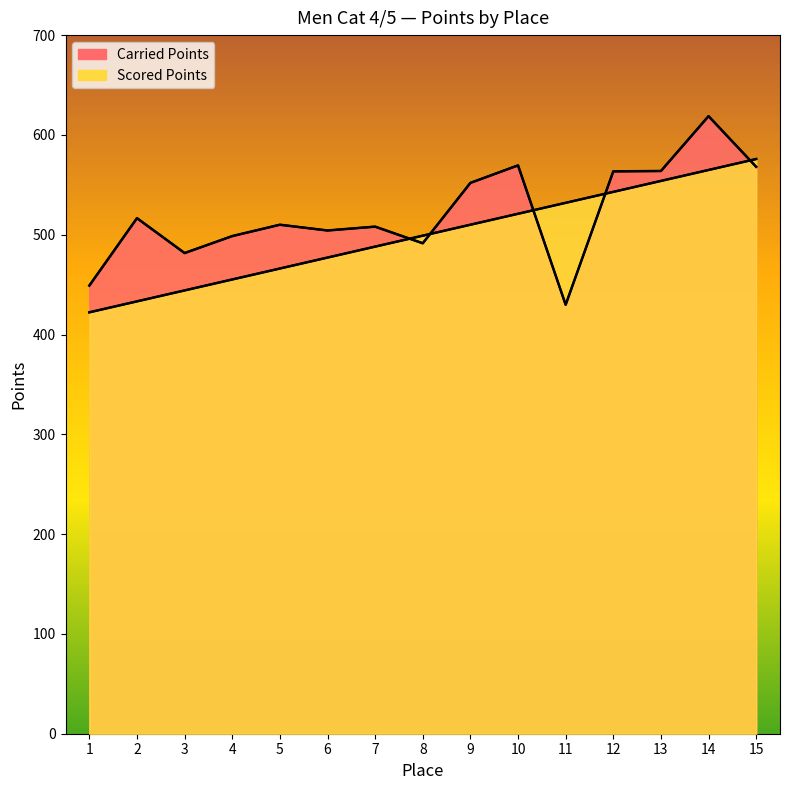

True or false: Carried Points and Scored Points intersect in this chart.

True